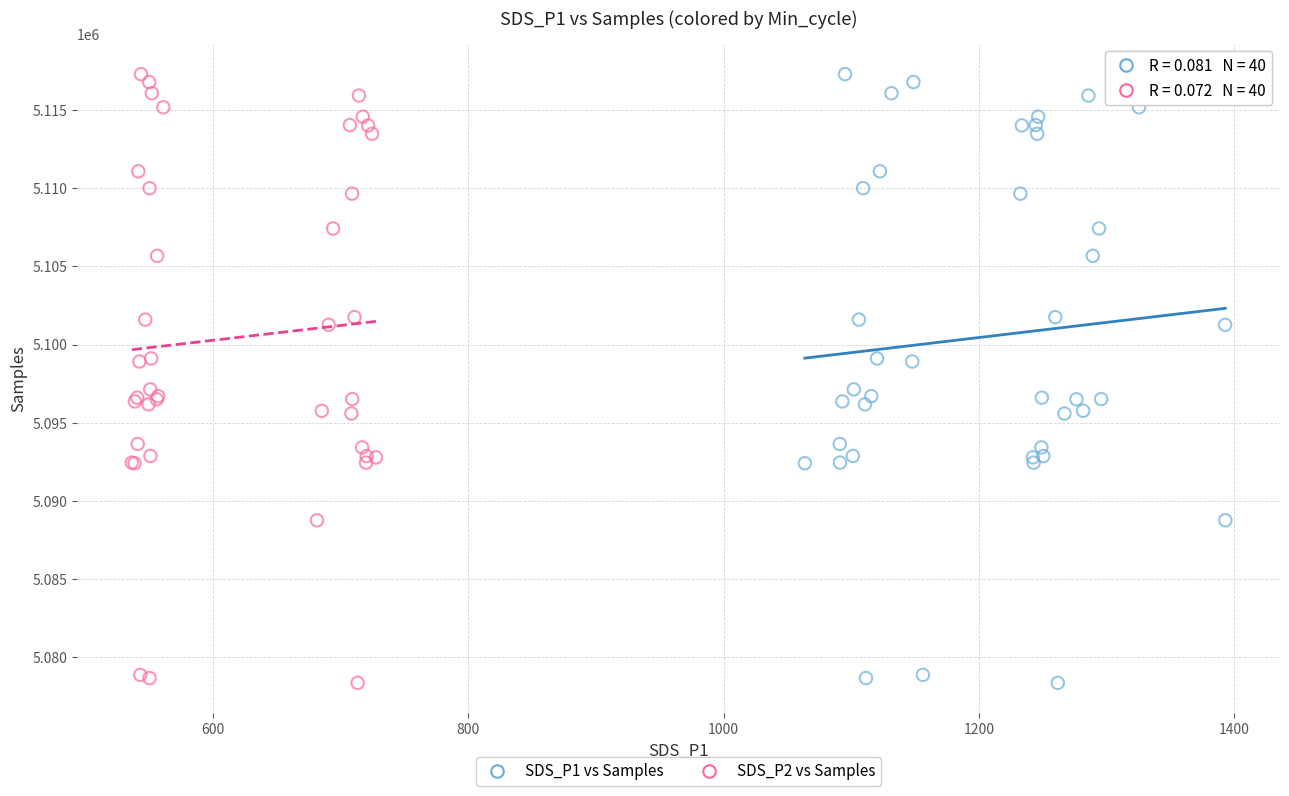

What are all the series names shown in the legend?

SDS_P1 vs Samples, SDS_P2 vs Samples